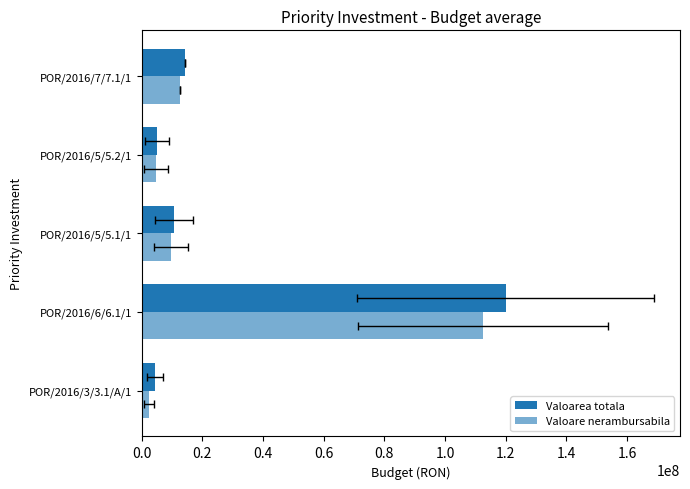

Which series changed the most between POR/2016/5/5.2/1 and POR/2016/7/7.1/1?

Valoarea totala